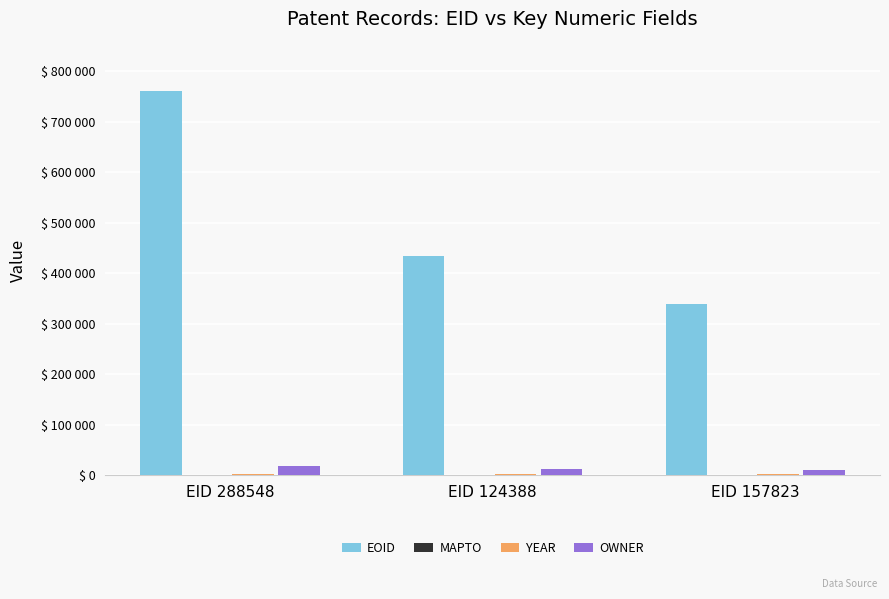

Are the bars horizontal?

No